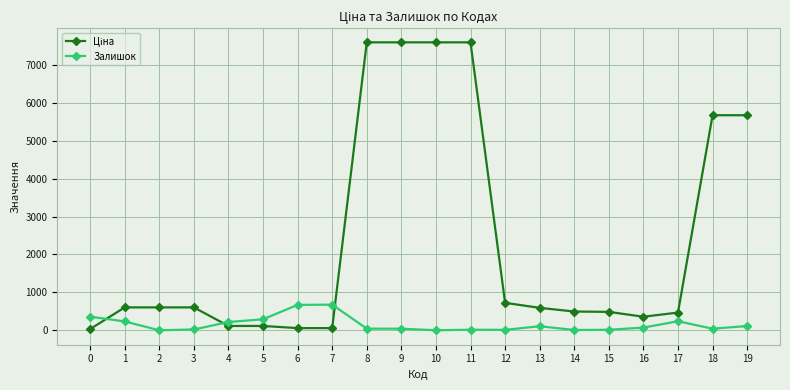

What is the total value across all series at 14?

503.0